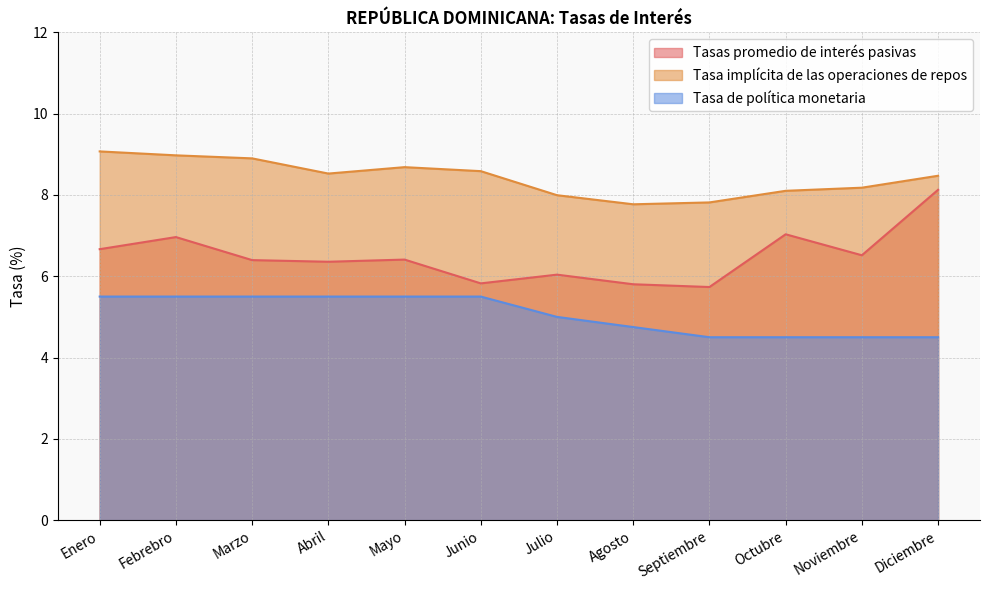

Which category has the lowest value in the Tasa de política monetaria series?

Septiembre